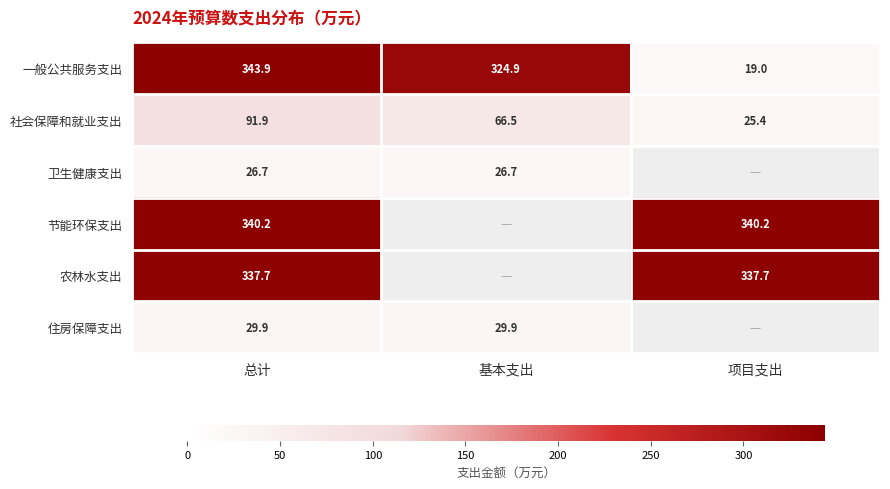

The 社会保障和就业支出 series shows 91.9 at 总计. True or false?

True